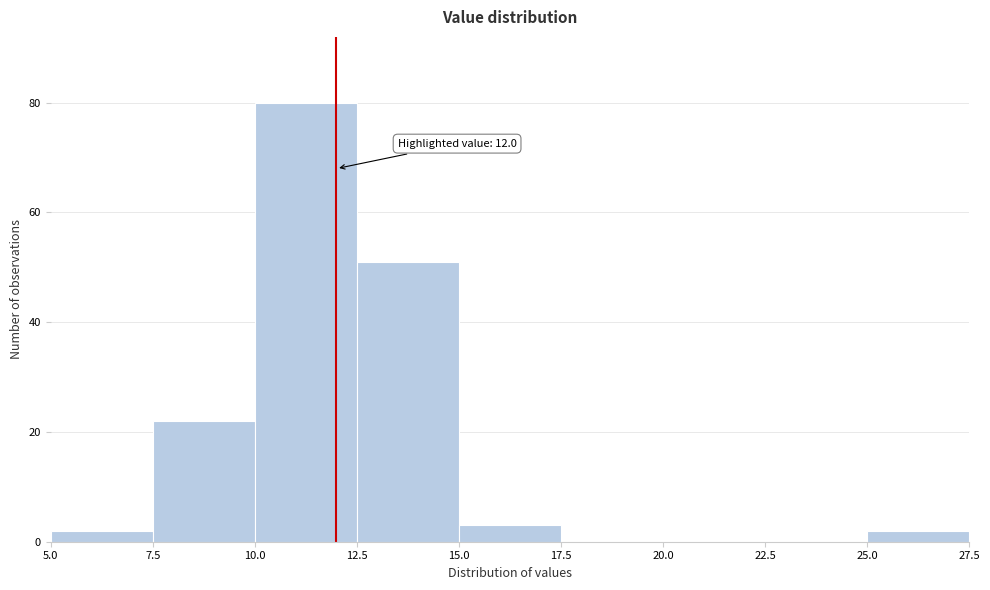

Over which range of the x-axis is the bar tallest?

10.0 to 12.5